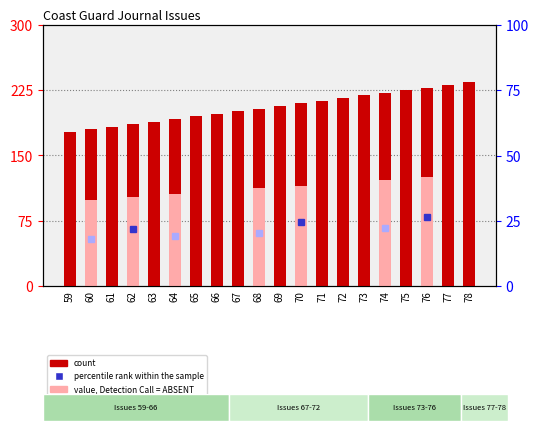

What is the value of the 17th bar from the left?

225